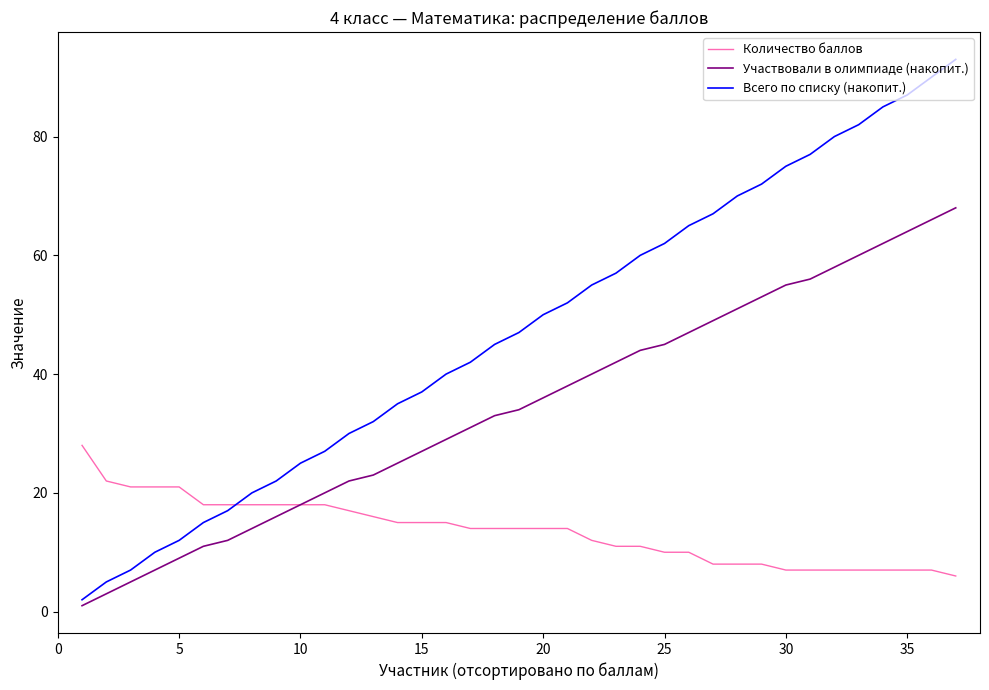

Which series has the largest total across all categories?

Всего по списку (накопит.)